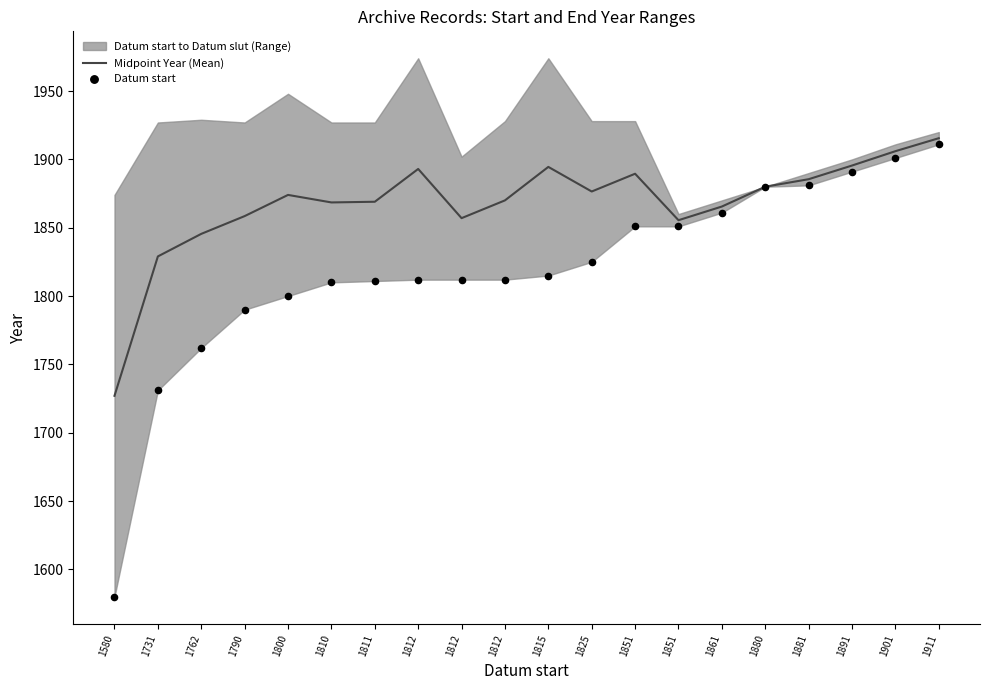

Which series has the largest Y range (max minus min)?

Datum start